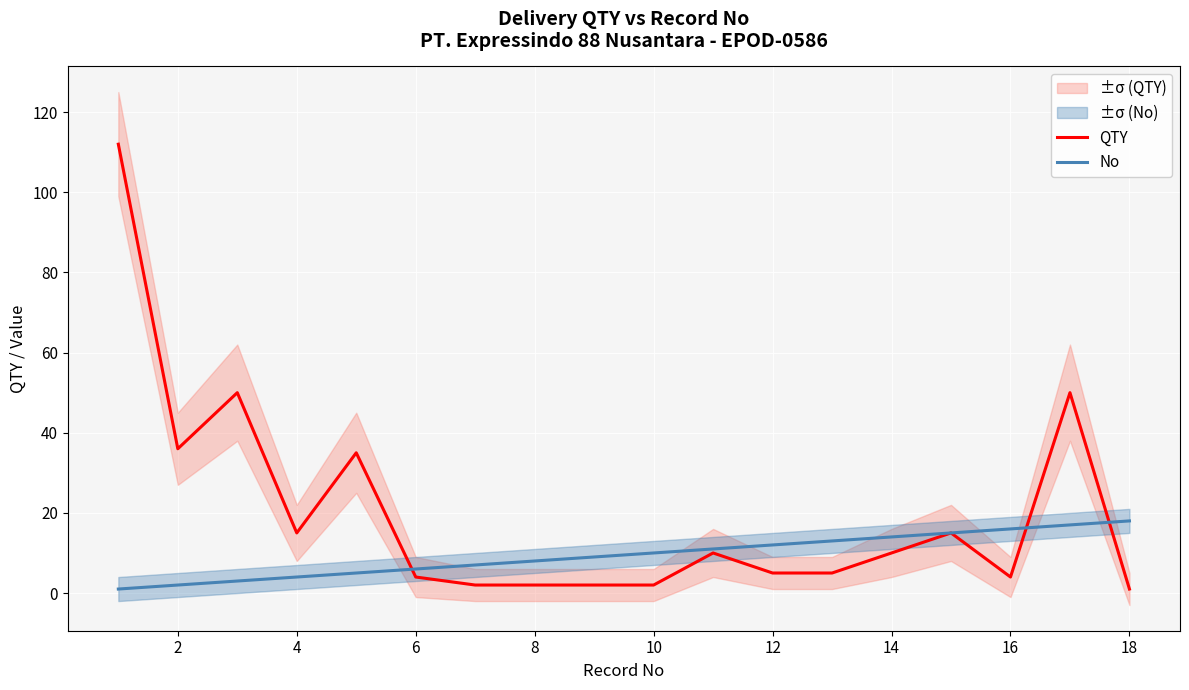

How many data points does each series have?

18